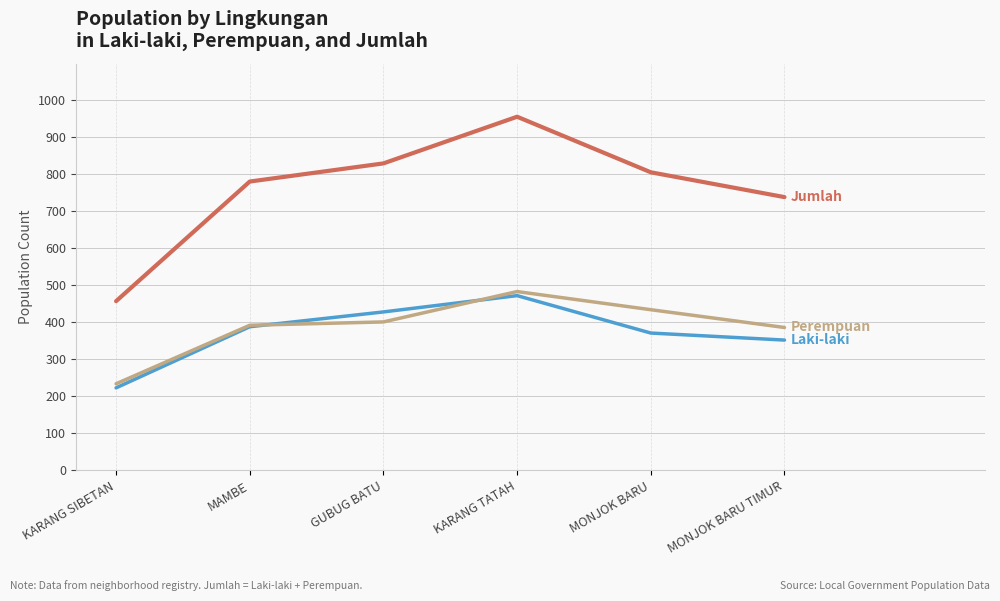

What is the spread (max minus min) of values at MAMBE?

392